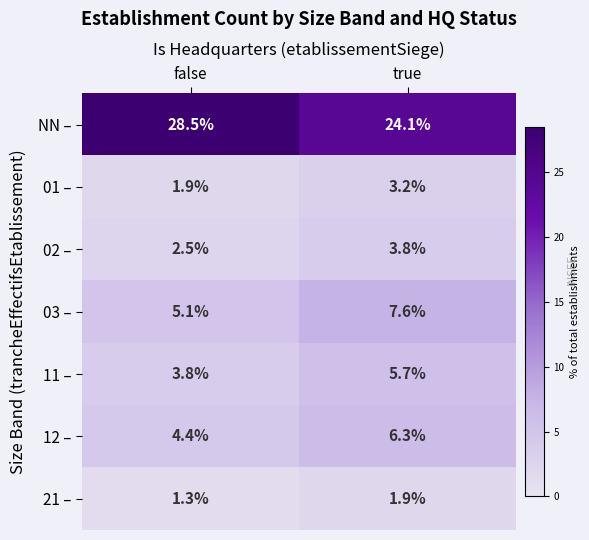

What is the minimum value shown in the chart?

1.3